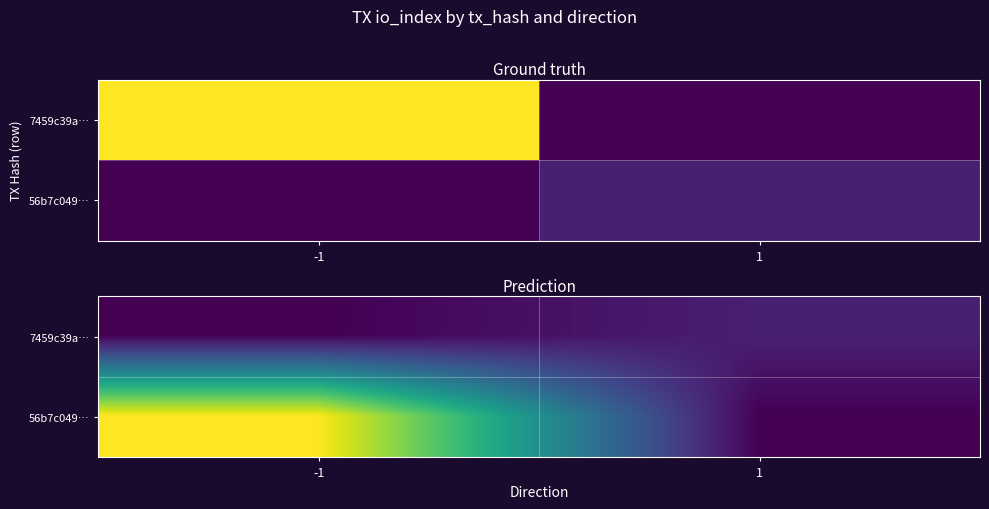

What is the difference between the maximum and minimum values in the 7459c39a… series?

5